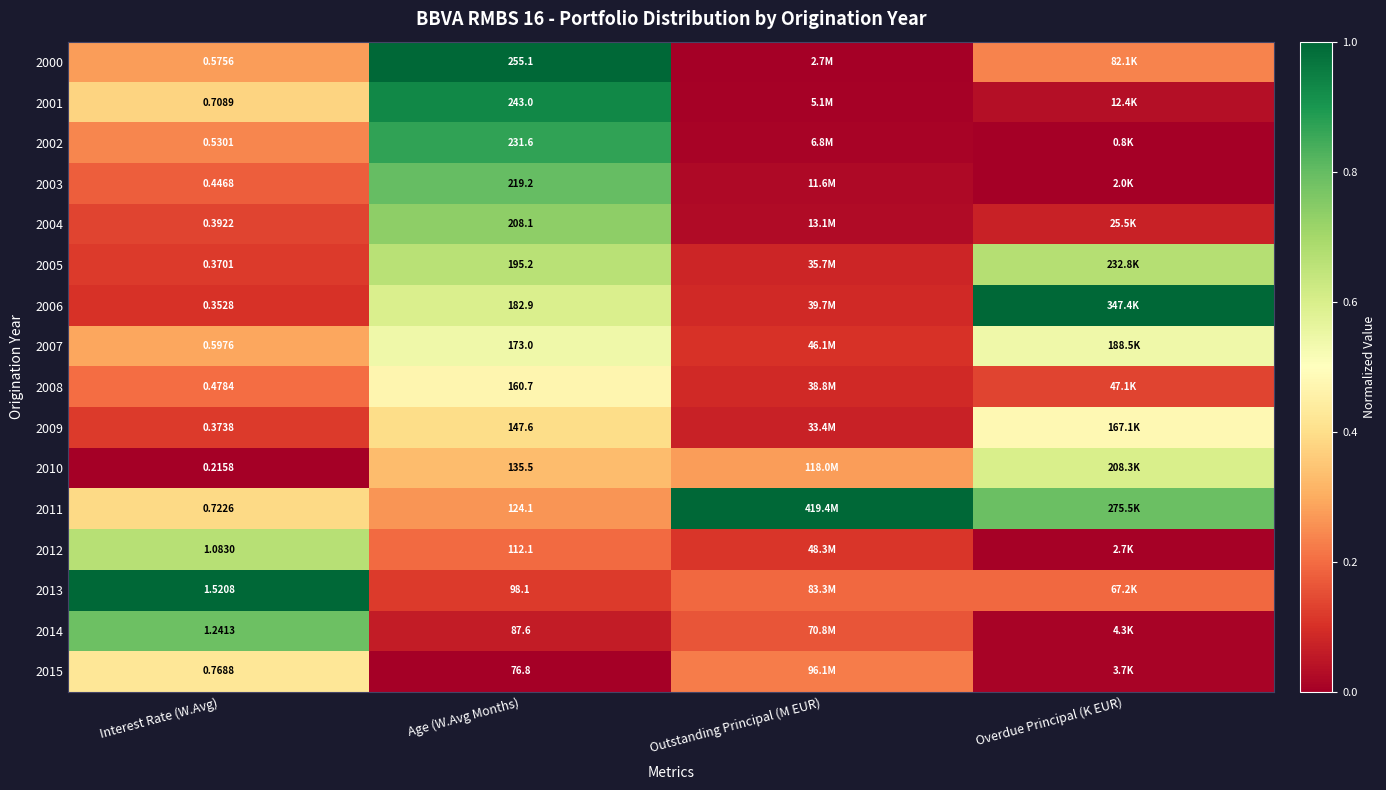

Is the value of 2014 at Age (W.Avg Months) greater than the value of 2002 at Age (W.Avg Months)?

No